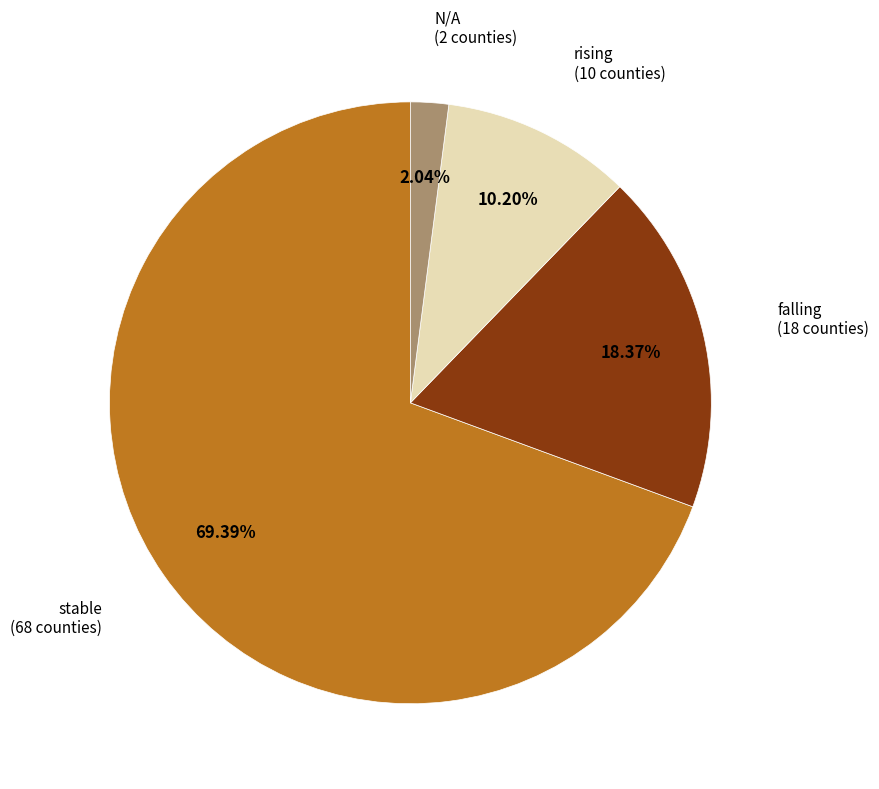

Does any single category account for the majority?

Yes